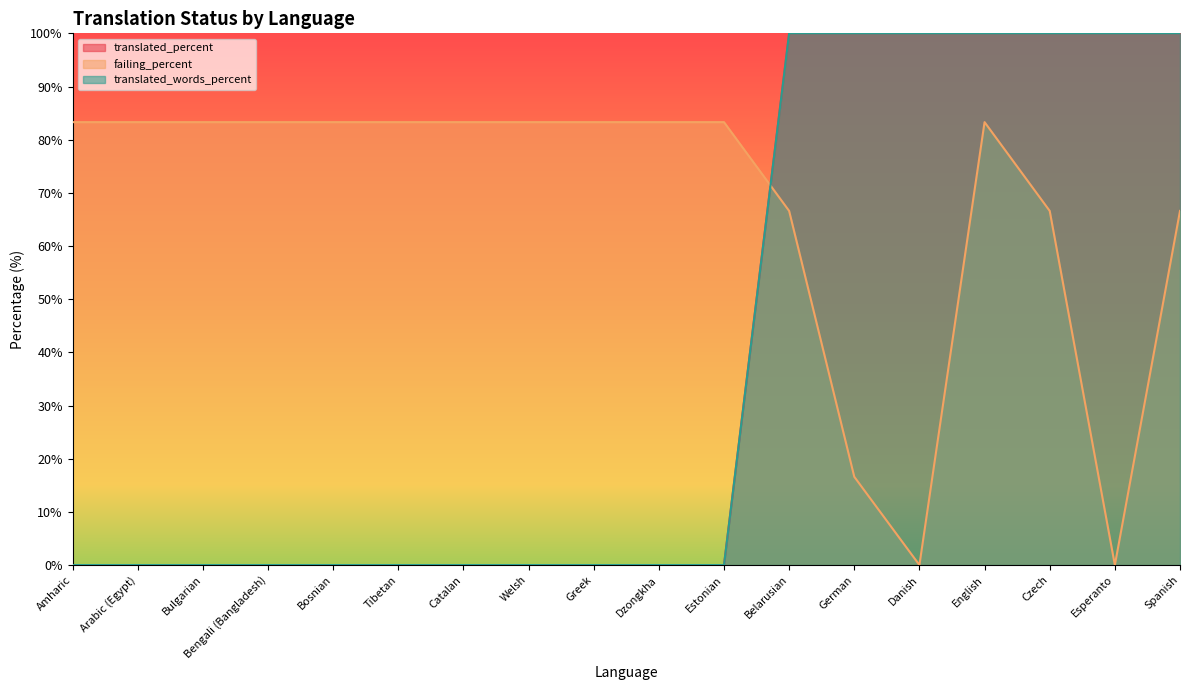

Rank the series at Dzongkha from lowest to highest value.

translated_percent, translated_words_percent, failing_percent